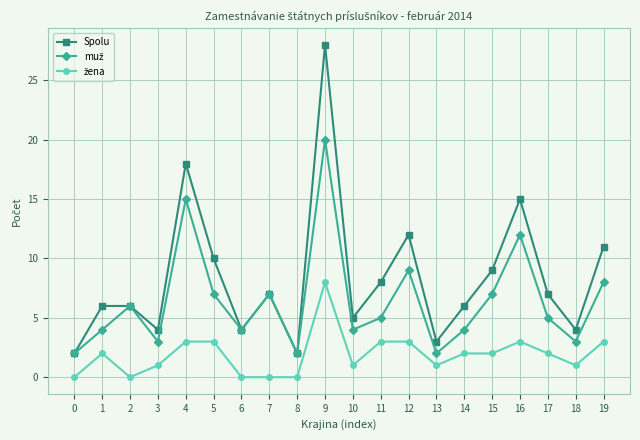

At which category does Spolu reach its first local valley?

3